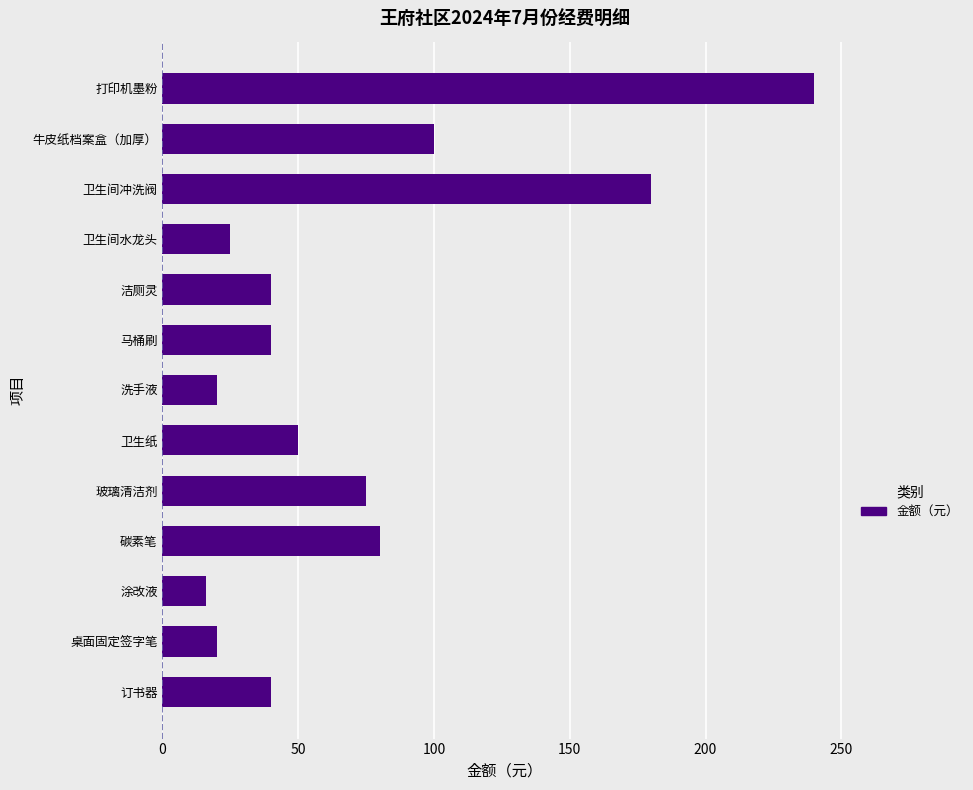

What is the difference between the second highest and minimum values?

164